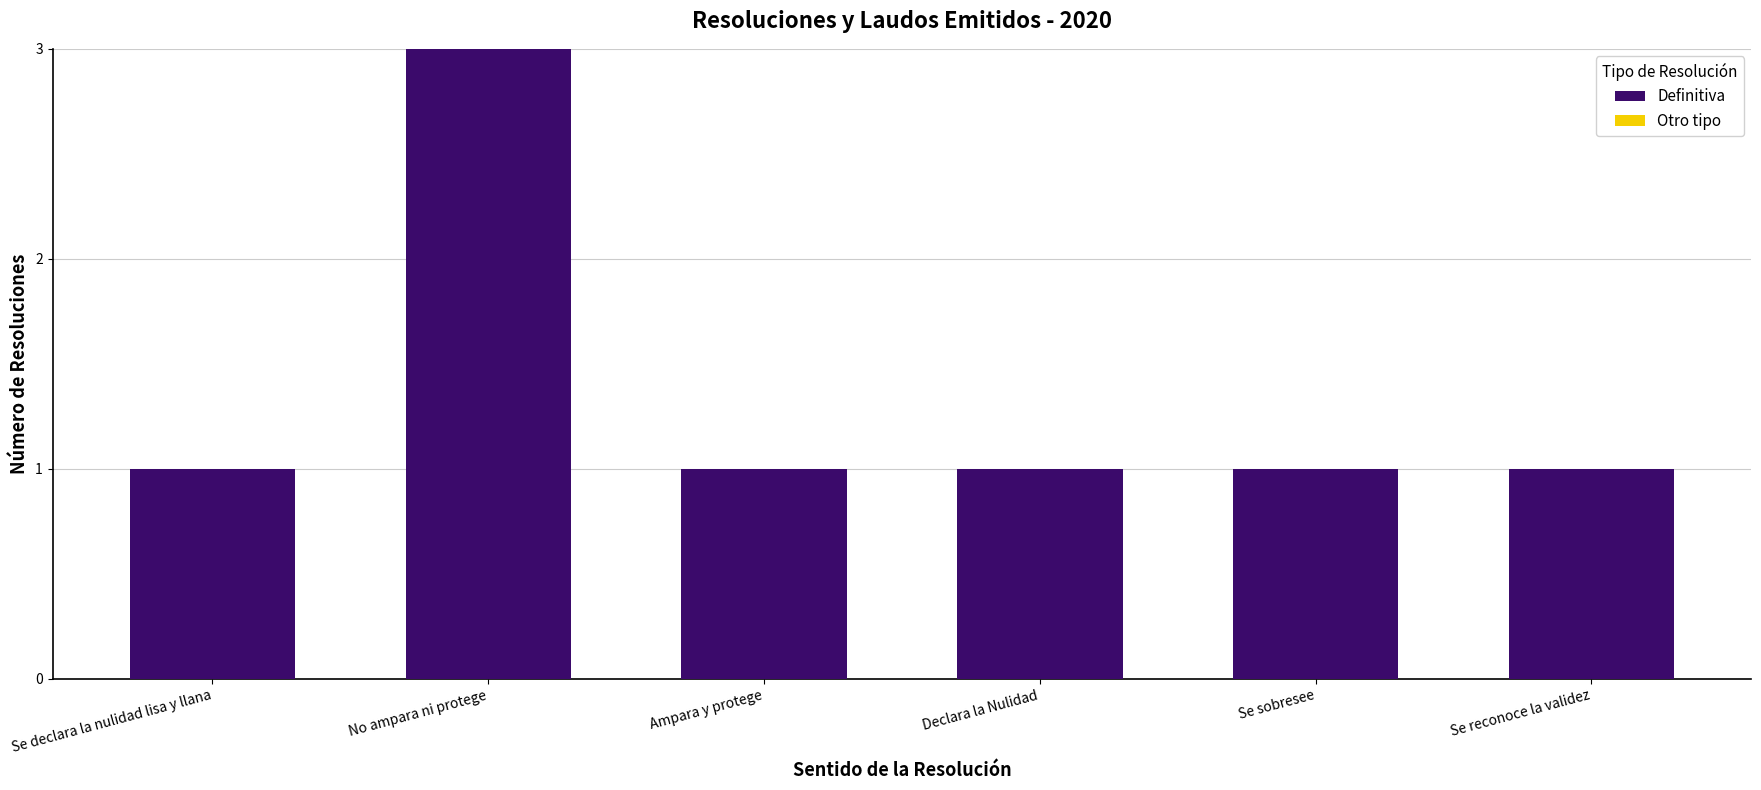

What position from the right is Se sobresee?

2